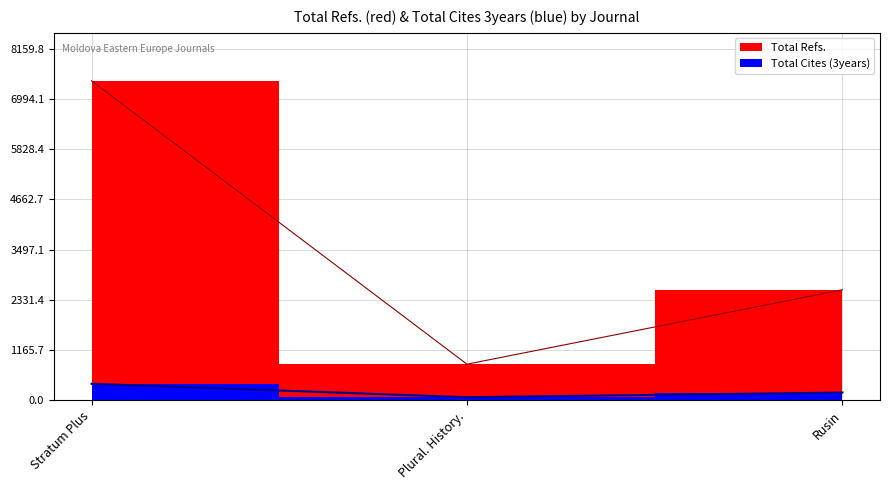

What is the value of the Total Refs. point at the 1st from the left?

7418